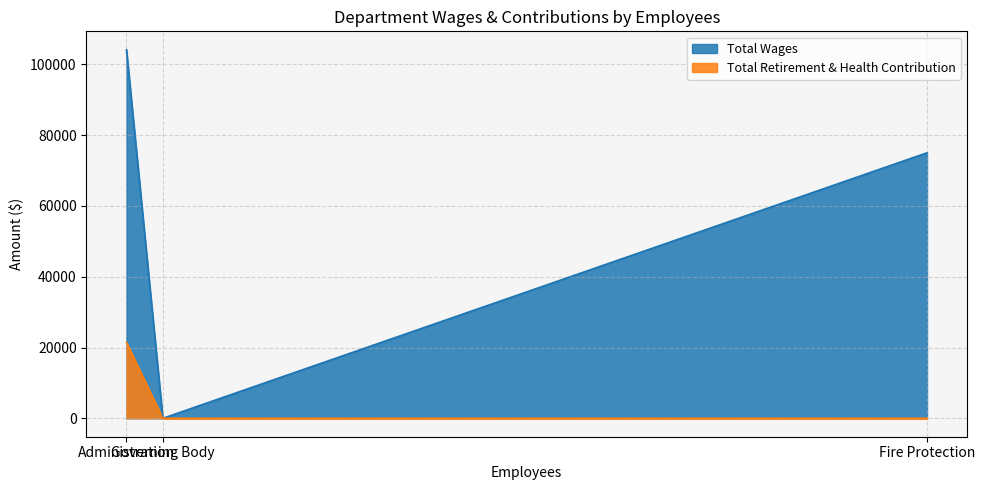

Which series has the largest range (max minus min)?

Total Wages